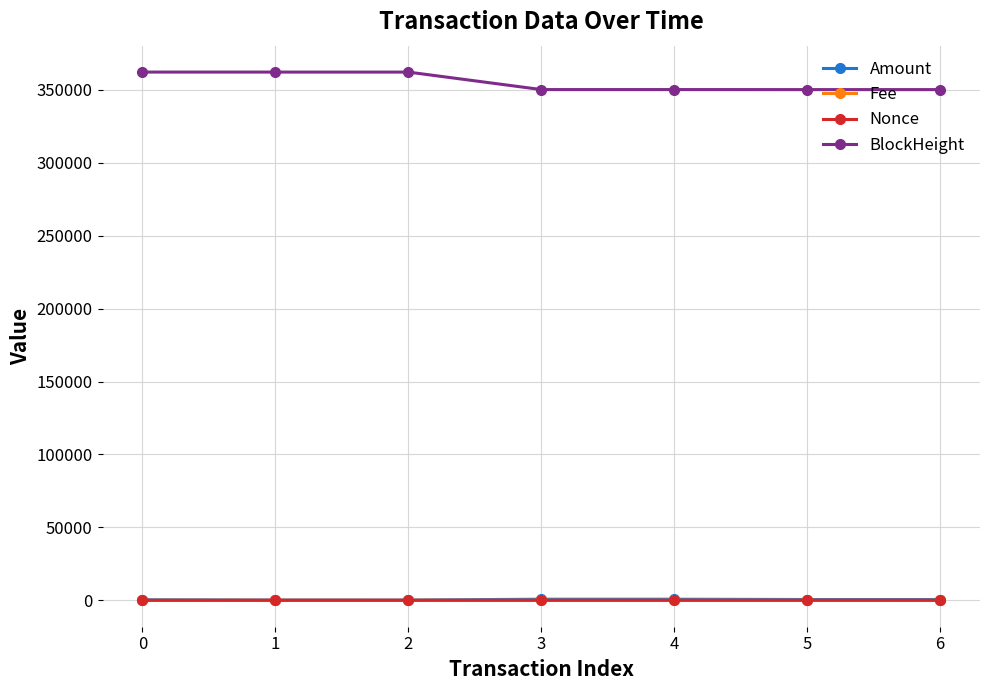

What is the maximum value shown in the chart?

362188.0